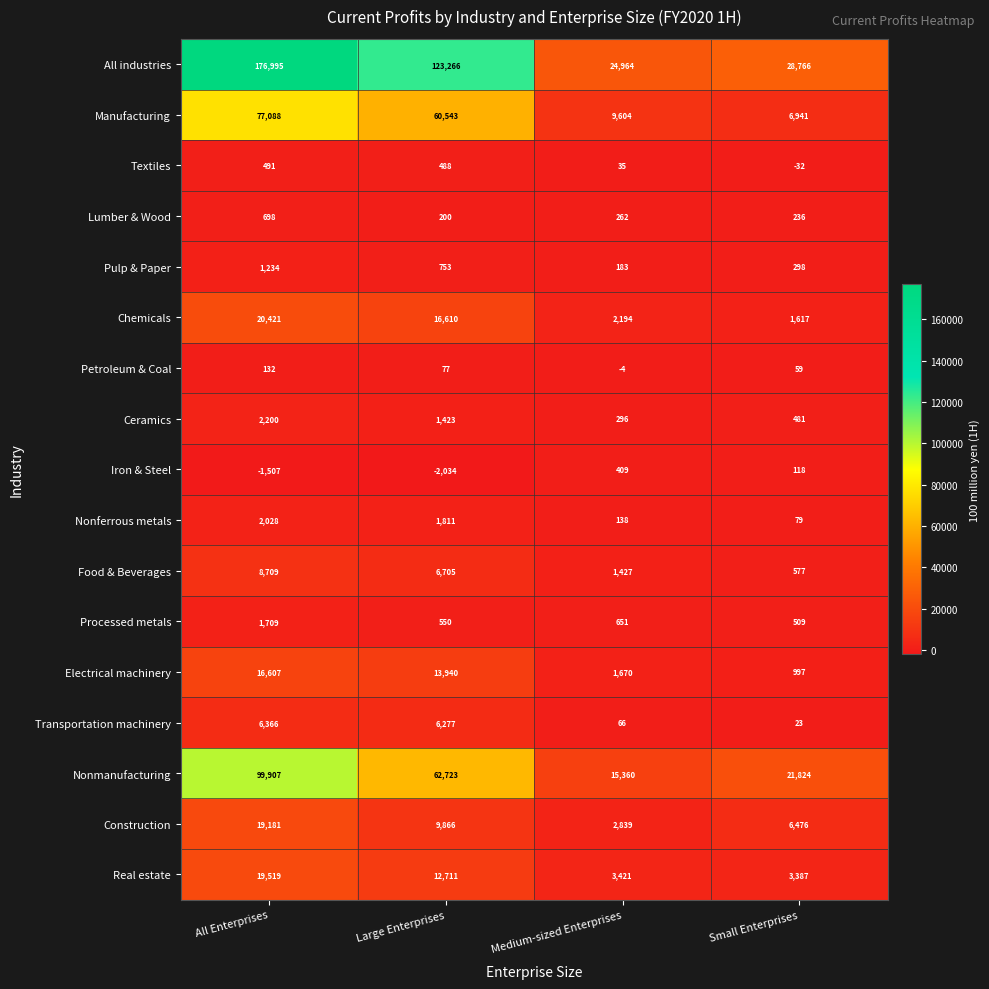

At how many categories does at least one series exceed 152126?

1